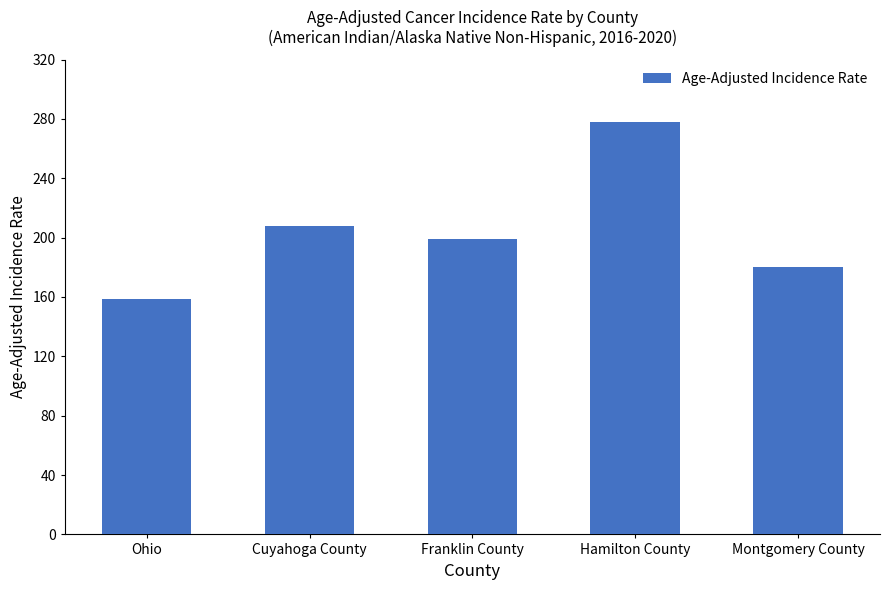

How many bars are there in total?

5